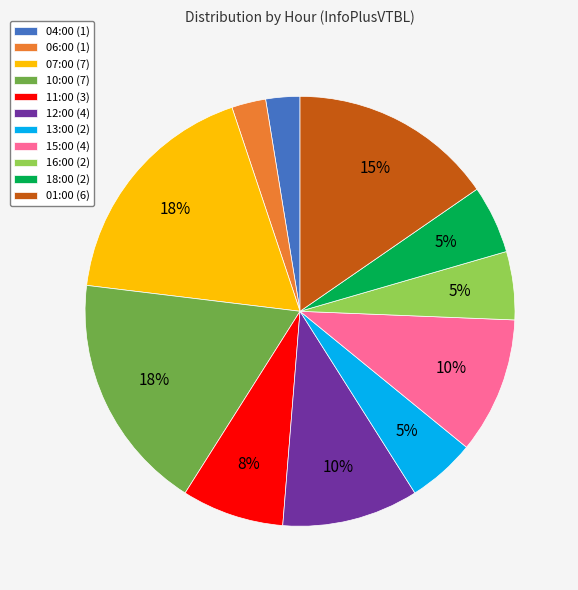

Do 15:00 (4) and 12:00 (4) together represent more than half of the pie?

No